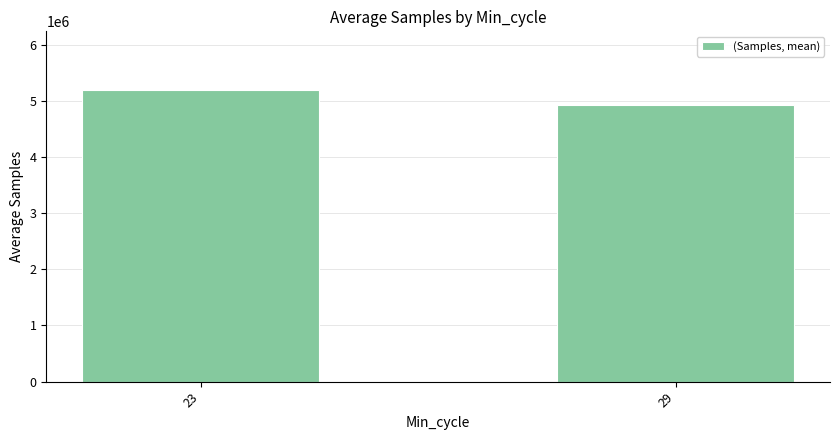

What is the difference between the maximum and minimum values?

273705.3